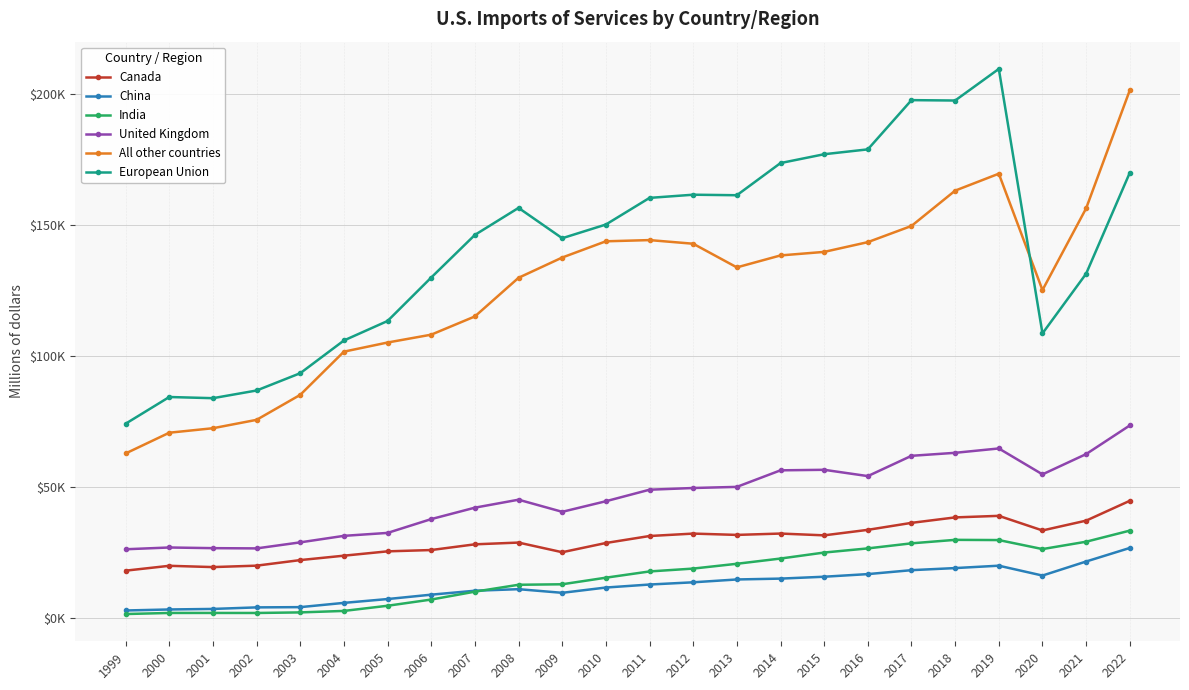

What is the value of the Canada point at the 5th from the left?

21986